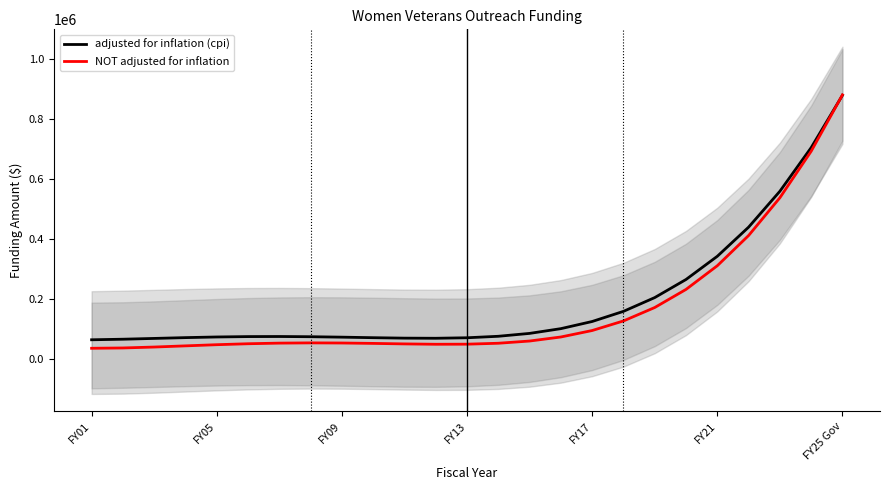

Where is the first local minimum for adjusted for inflation (cpi)?

11